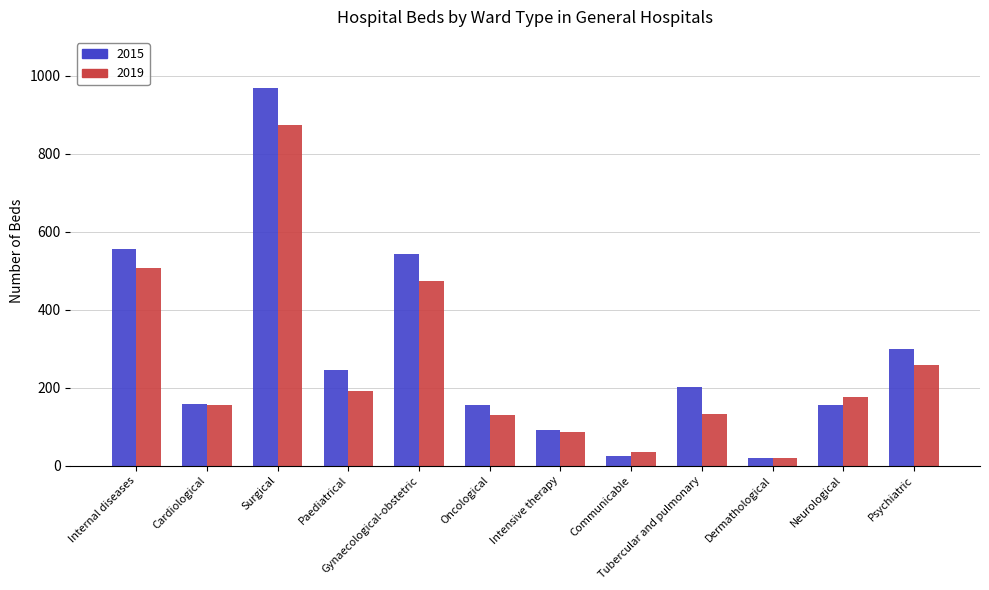

The value of 2015 at Intensive therapy is 137. True or false?

False